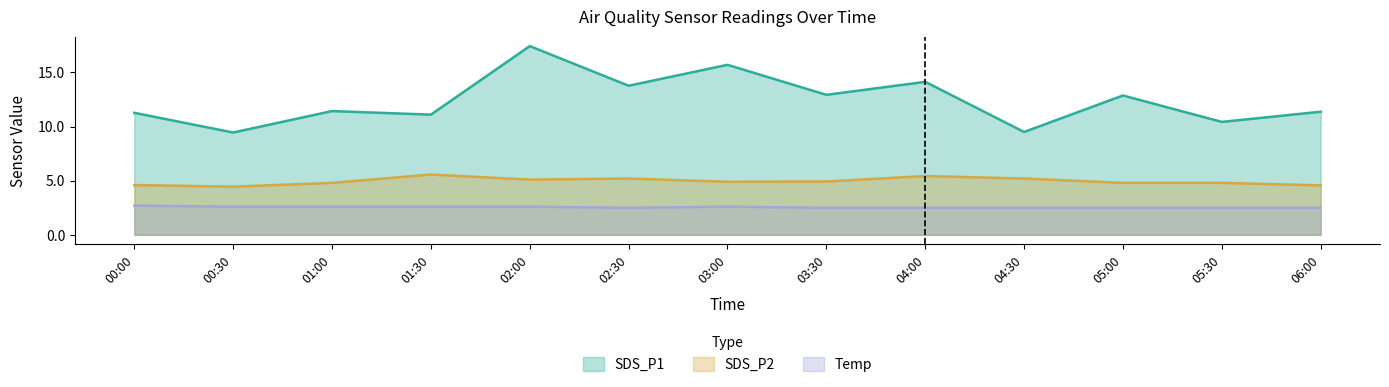

True or false: SDS_P1 has more than 0 points higher than both neighbors.

True